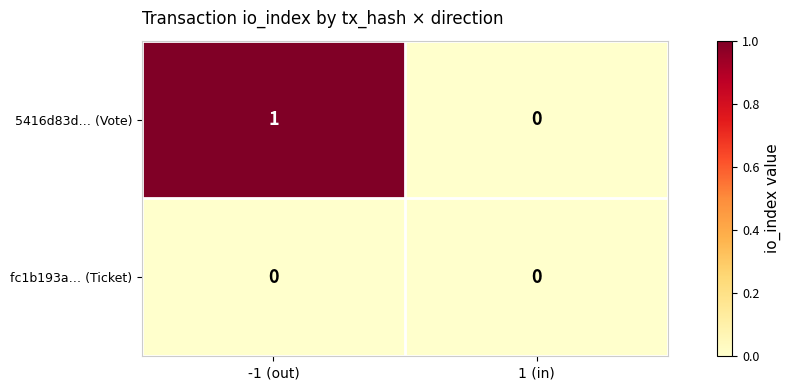

Count the number of data series in this chart.

2